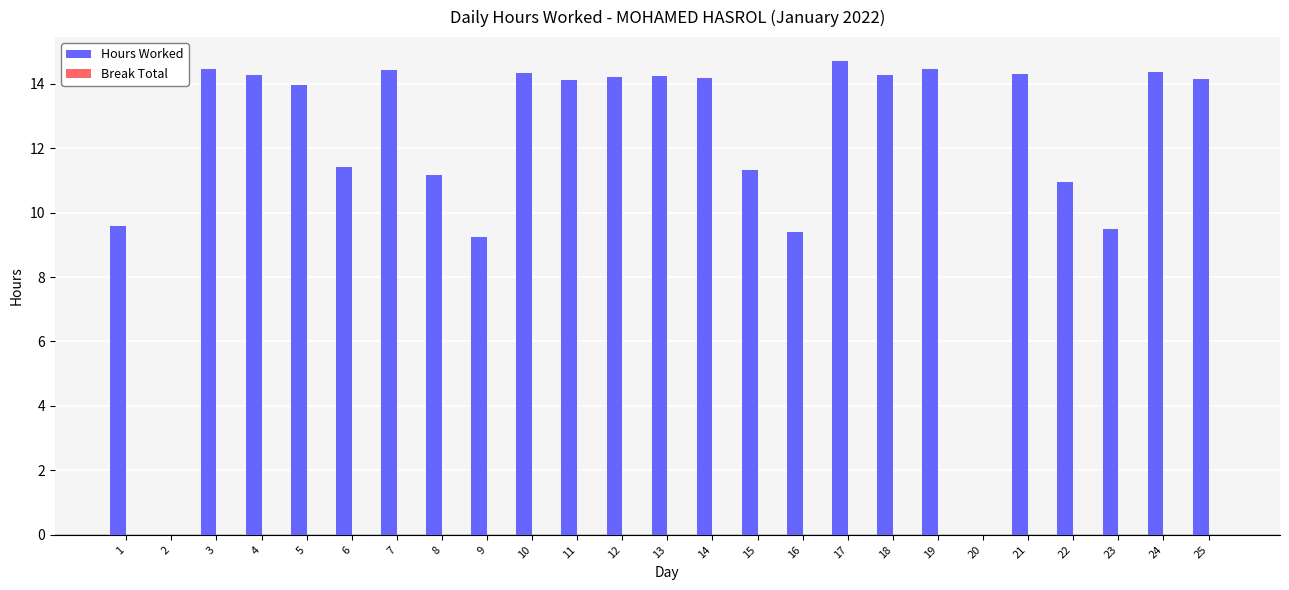

What is the sum of all values?

297.0